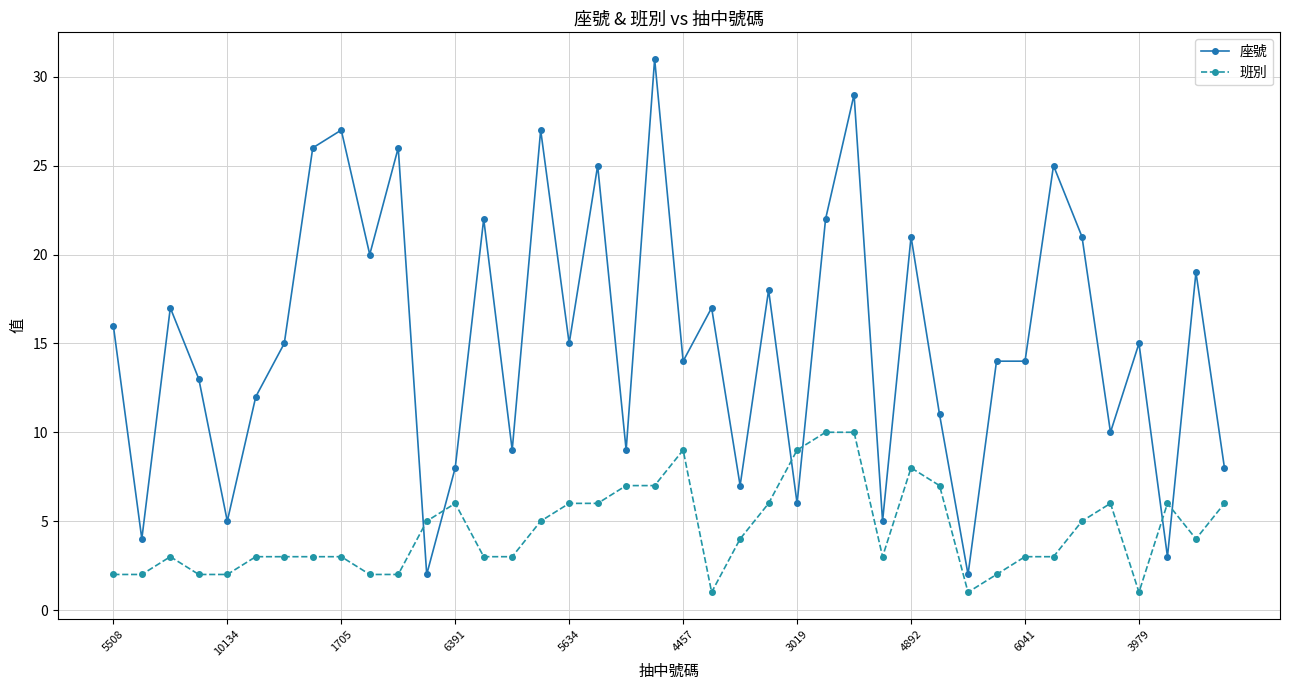

What is the value of the 班別 point at the 13th from the left?

6